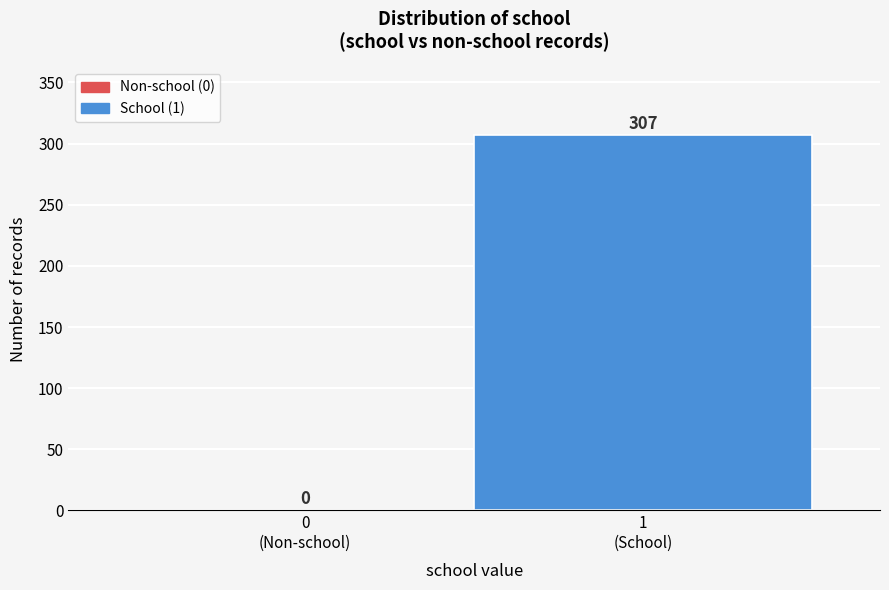

What is the sum of all values?

307